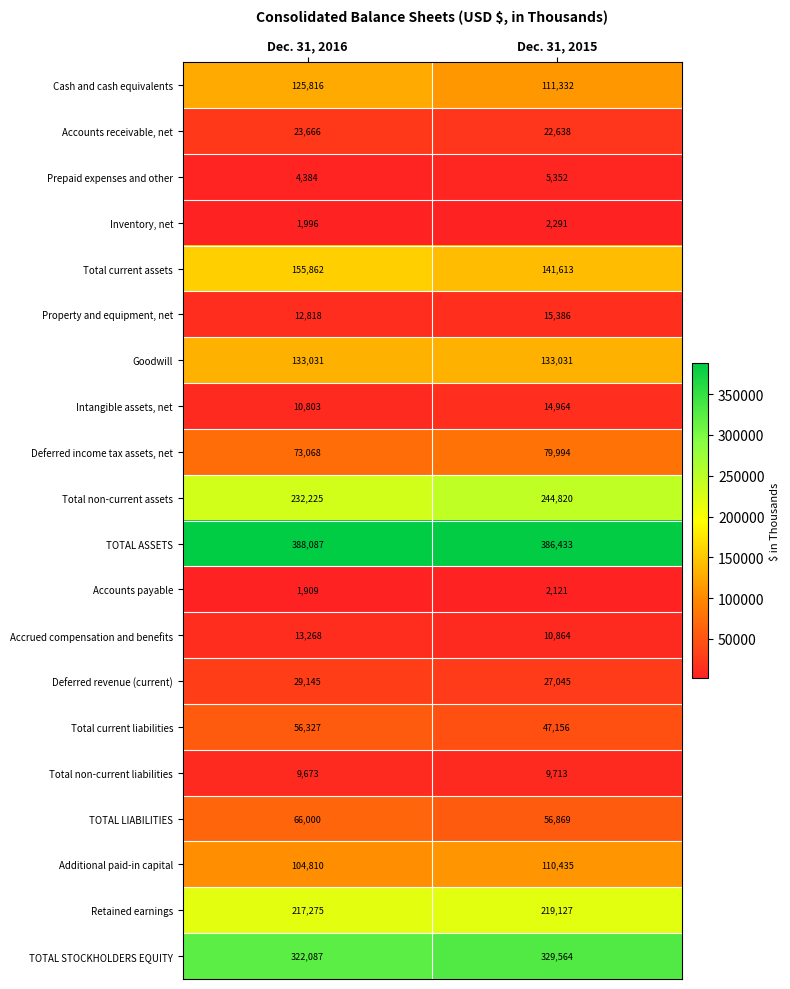

How many values in the Prepaid expenses and other series are below 5352?

1